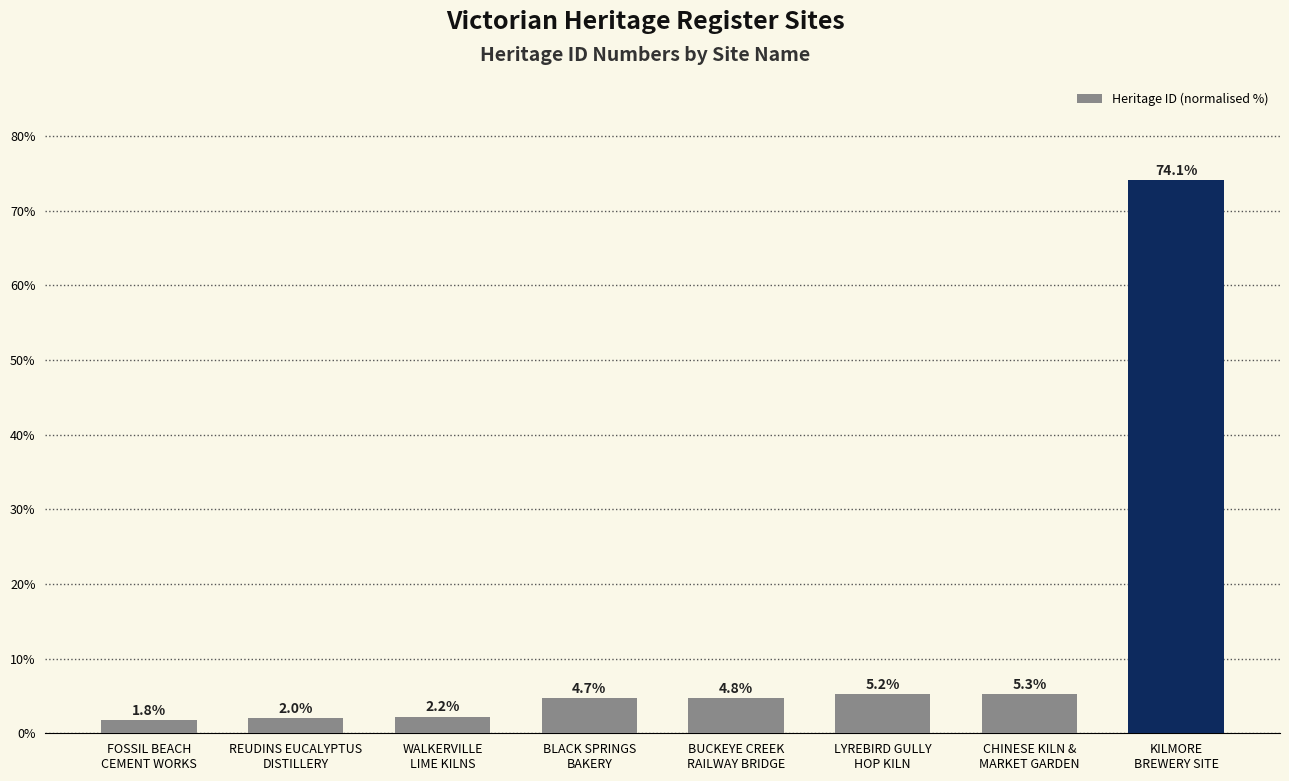

Are the bars horizontal?

No